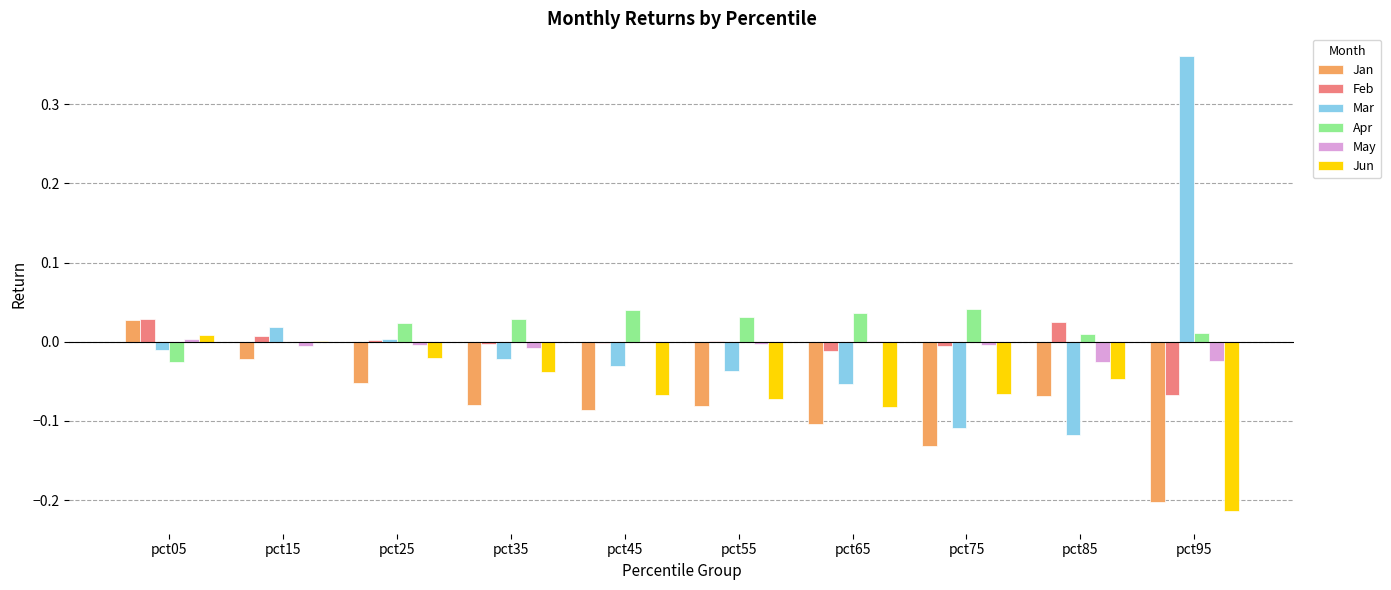

The Jun series shows -0.1 at pct95. True or false?

False